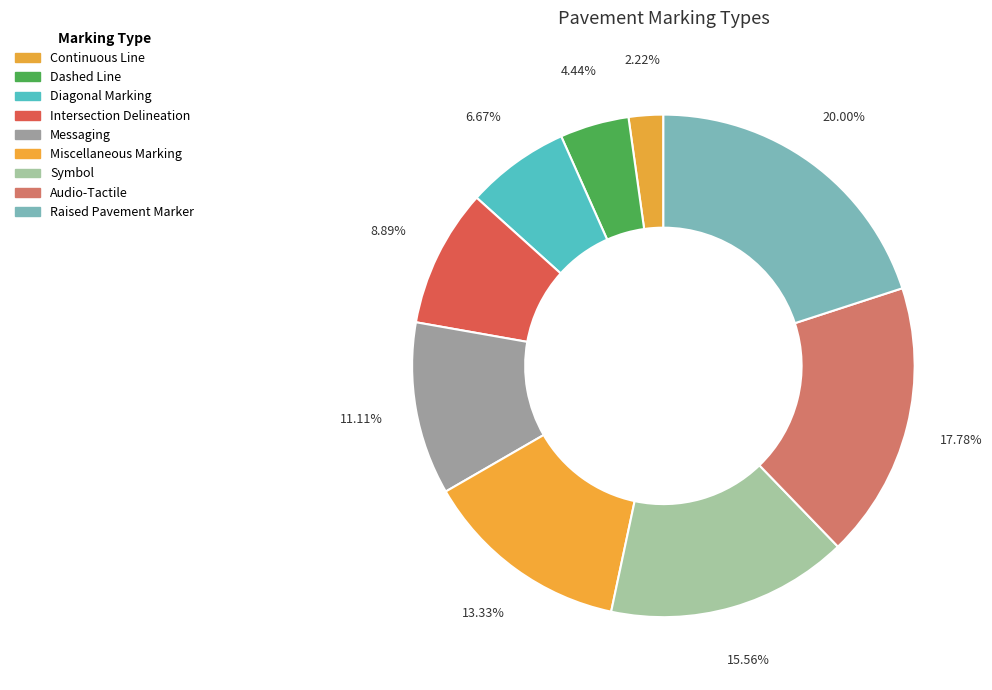

How many slices are in this pie chart?

9